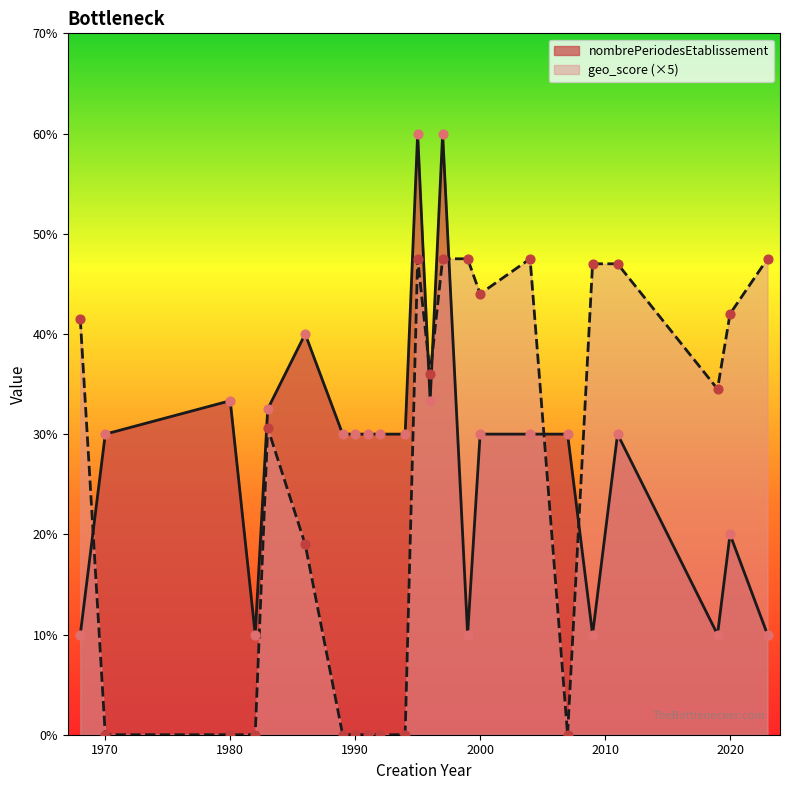

Which series has the largest Y range (max minus min)?

nombrePeriodesEtablissement